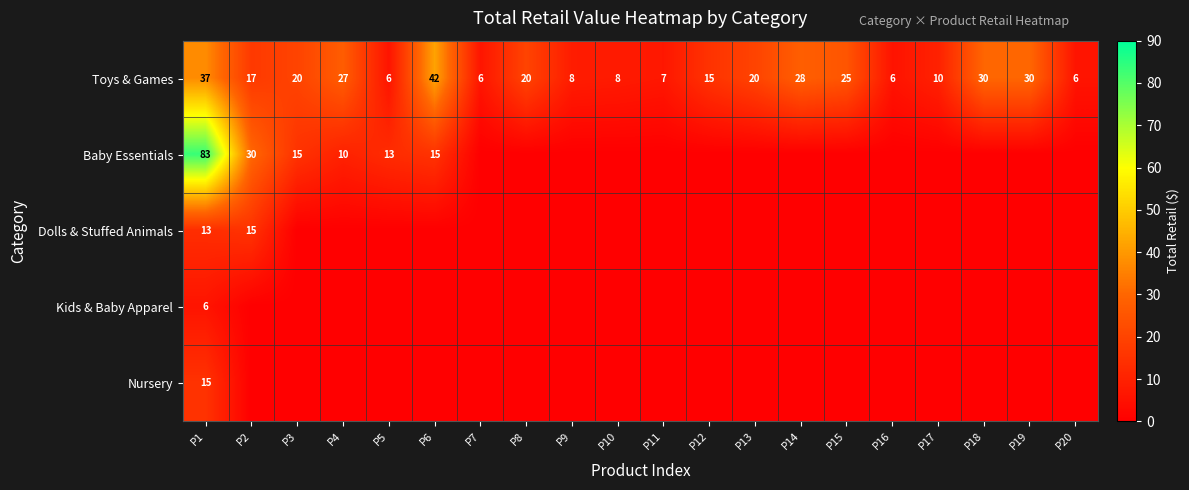

At which label is Toys & Games closest to 24?

P15